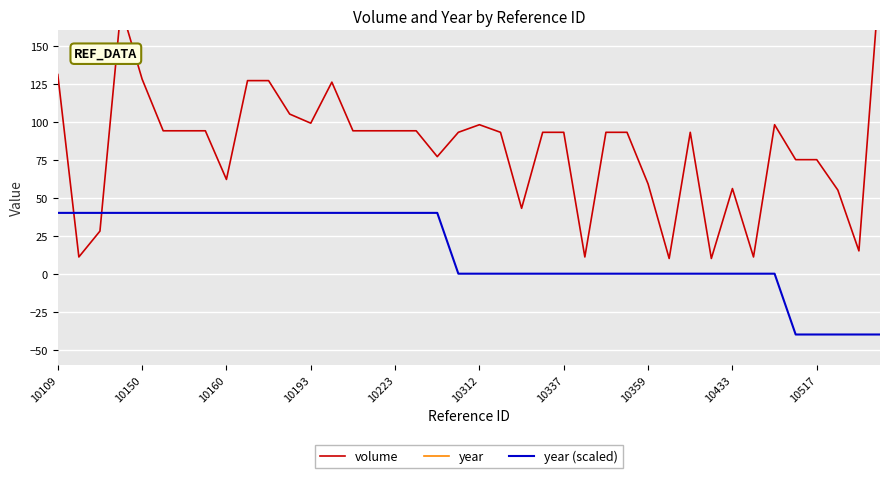

Which category has the highest value across all series?

10109